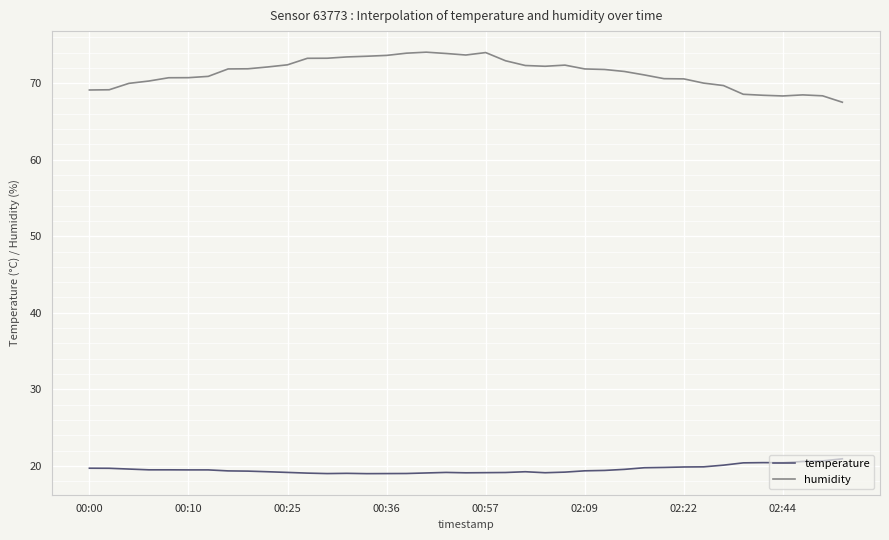

What is the difference between the maximum and minimum values in the temperature series?

1.9